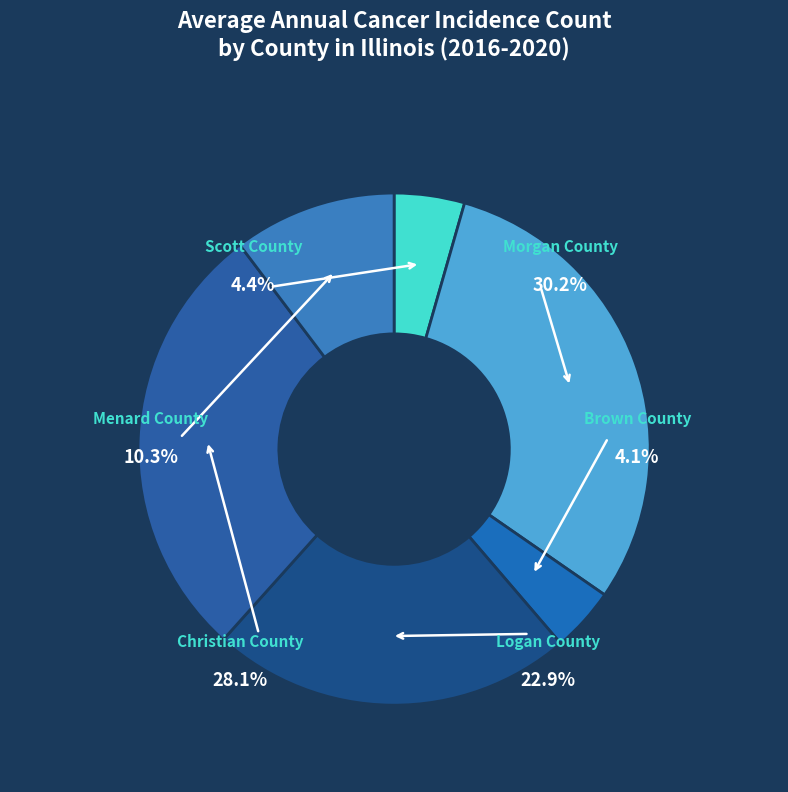

Which slice is the smallest?

Brown County